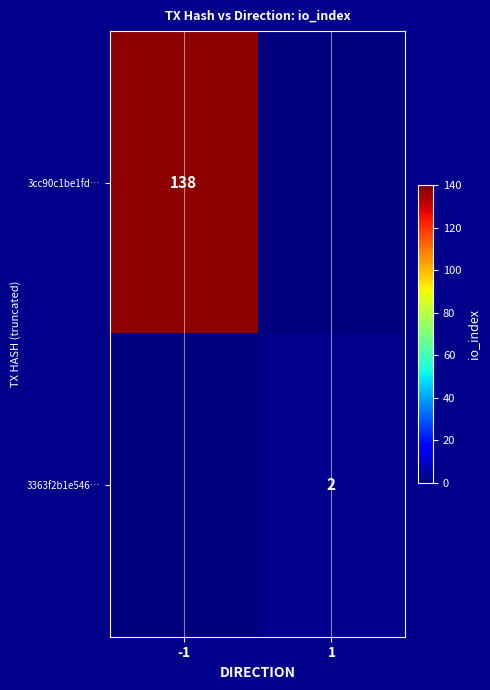

True or false: 3cc90c1be1fd… has a value of 138 at -1.

True